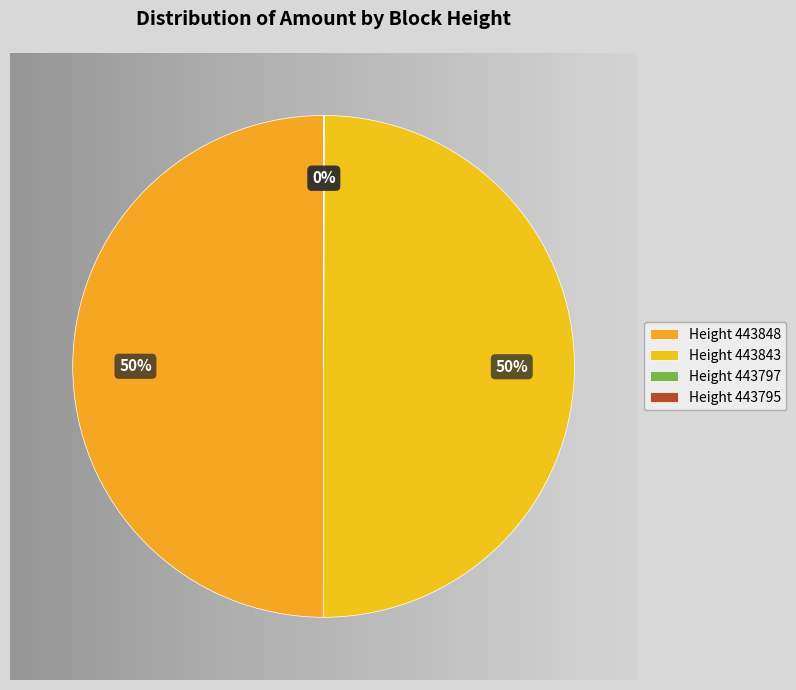

To the nearest percent, what is the difference between the 443795 and 443848 slice percentages?

50%